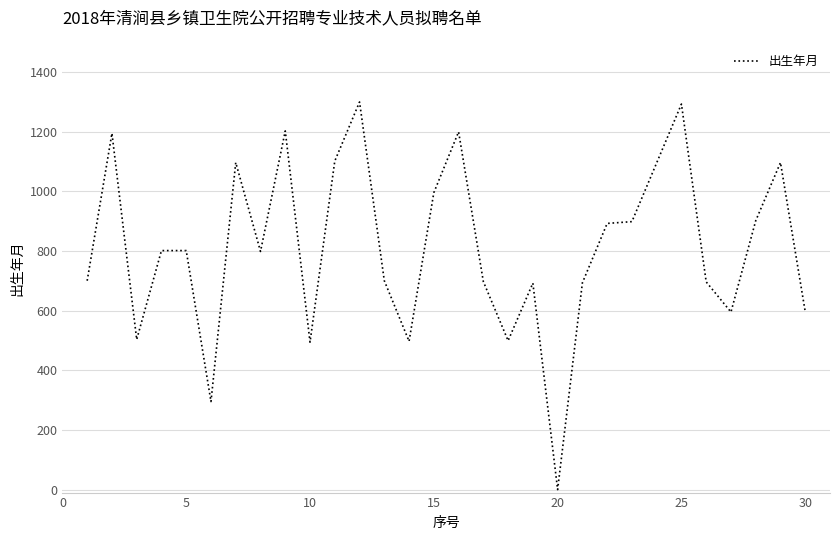

How many values are above zero?

29